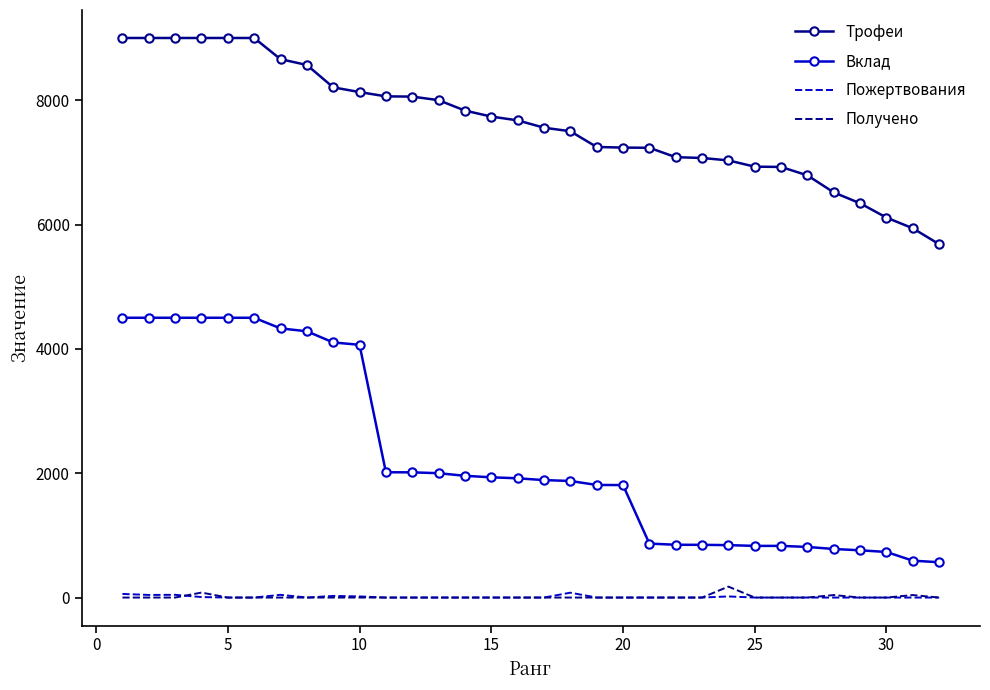

True or false: Пожертвования and Вклад cross at least once.

False